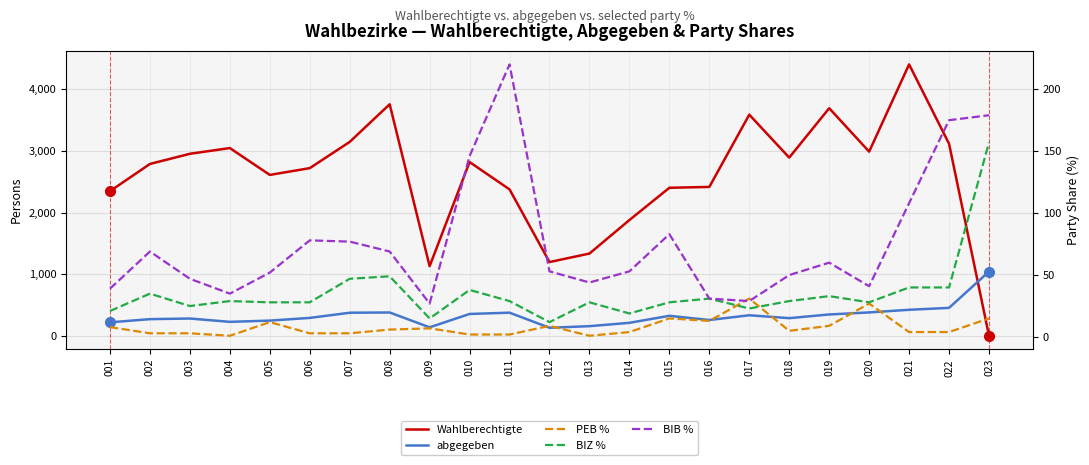

How many intersections are there between BIB % and PEB %?

2